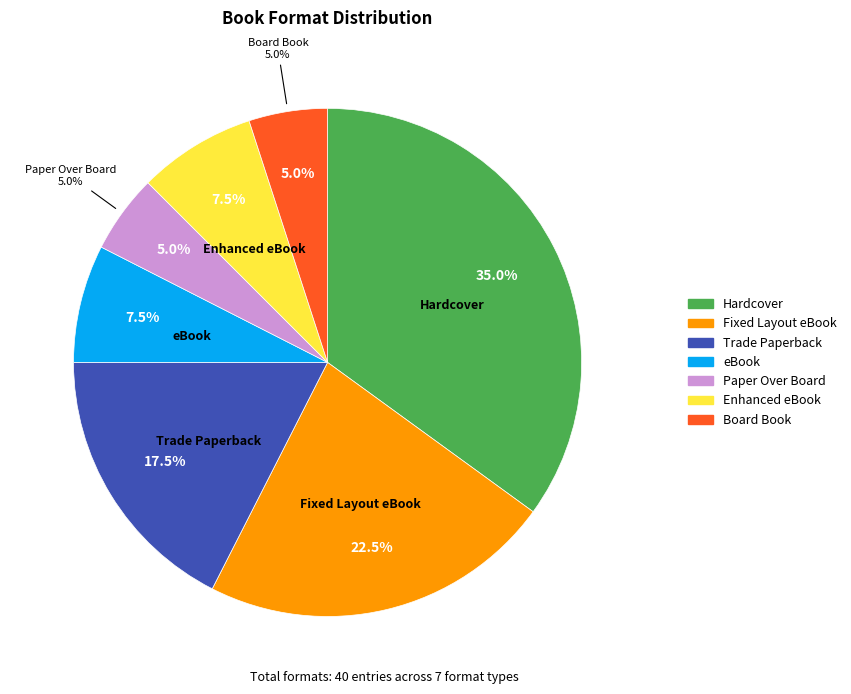

Which category has the smallest portion of the pie?

Paper Over Board